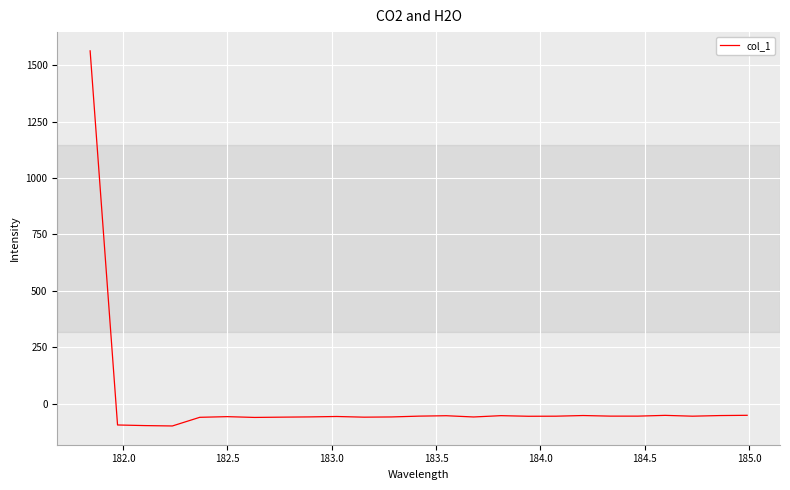

What is the smallest value displayed?

-98.7